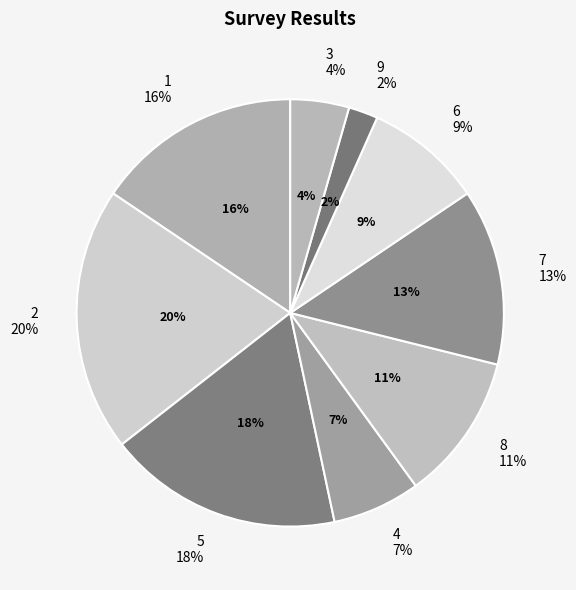

True or false: 9 accounts for 2% of the total.

True